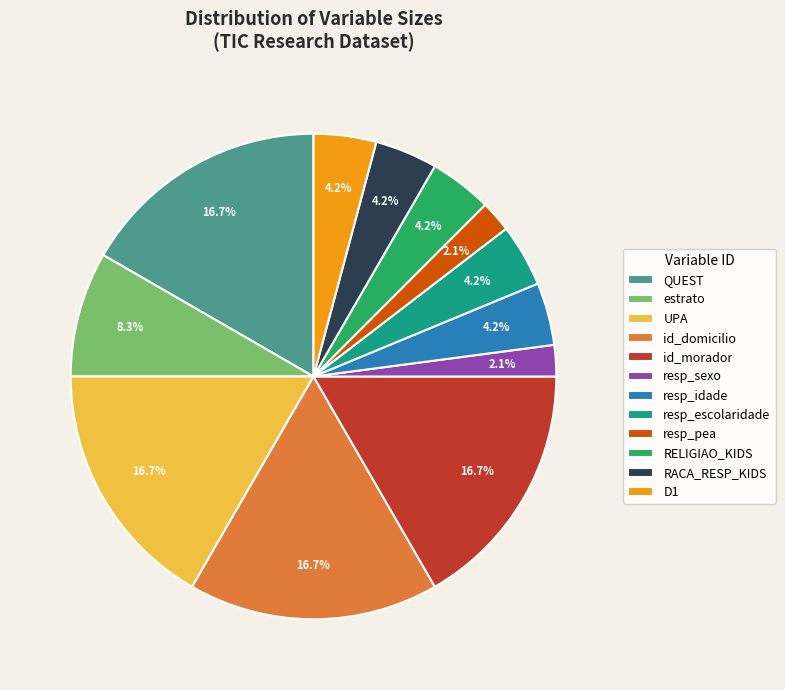

How many segments does this pie chart have?

12